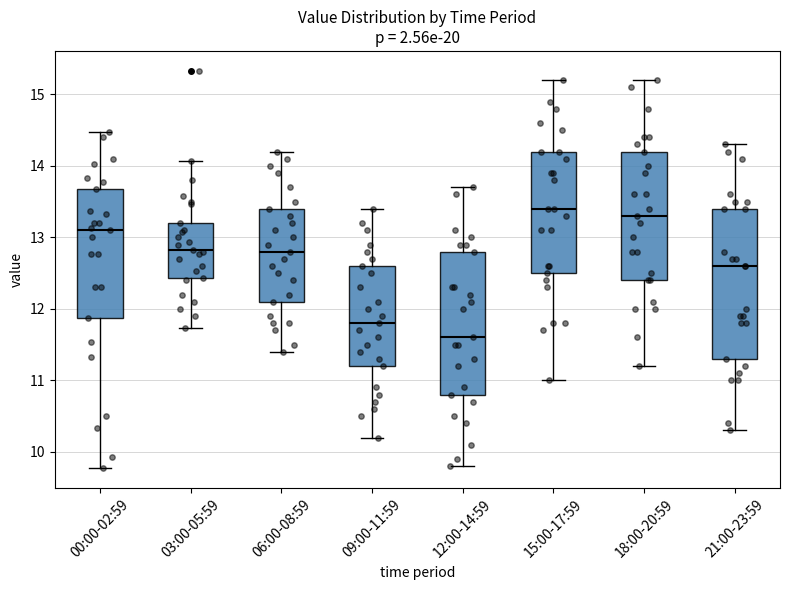

Where is the upper edge of the box for 09:00-11:59 on the y-axis? The values are not printed on the chart, so give them approximately, as read against the axis.

12.6